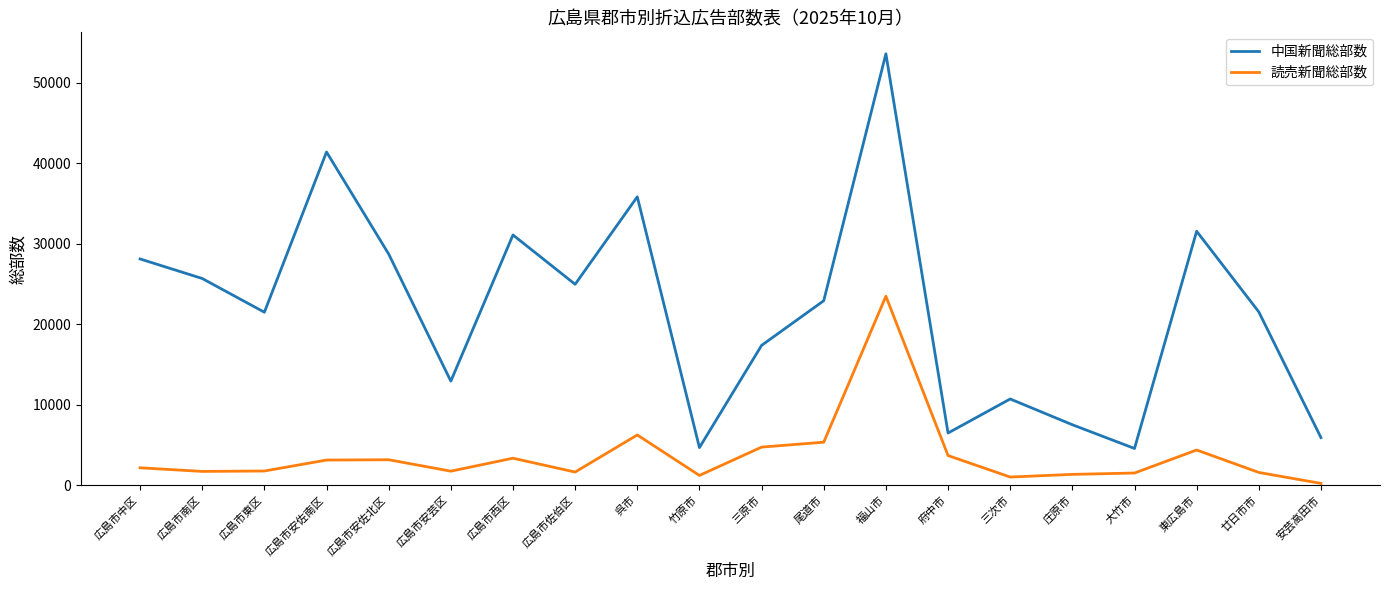

True or false: 読売新聞総部数 and 中国新聞総部数 intersect in this chart.

False